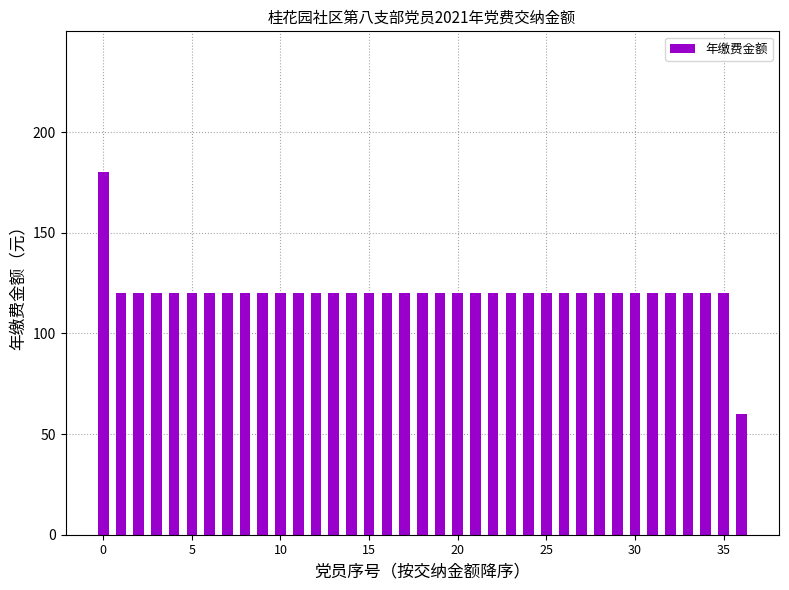

What is the minimum value shown in the chart?

60